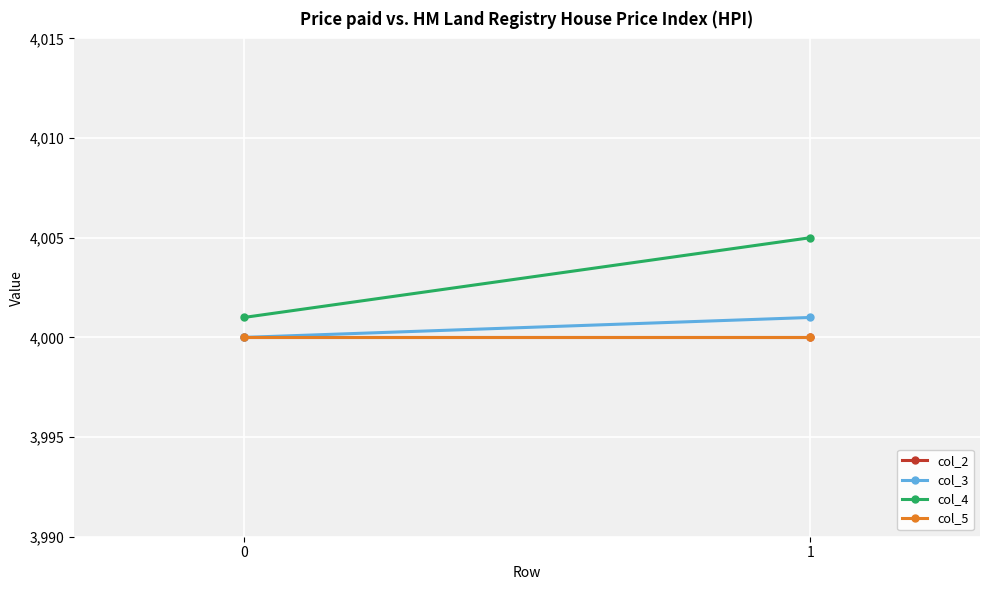

Reading right to left, extract all data points from this chart.

col_2: 4000	4000
col_3: 4001	4000
col_4: 4005	4001
col_5: 4000	4000